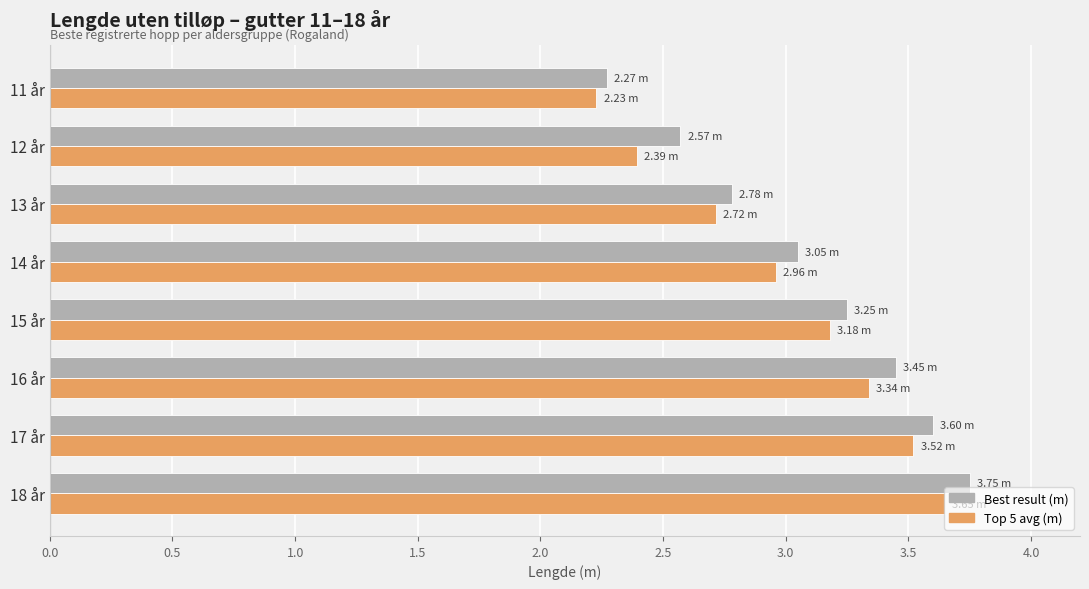

What is the difference between the maximum and minimum values in the Best result (m) series?

1.5